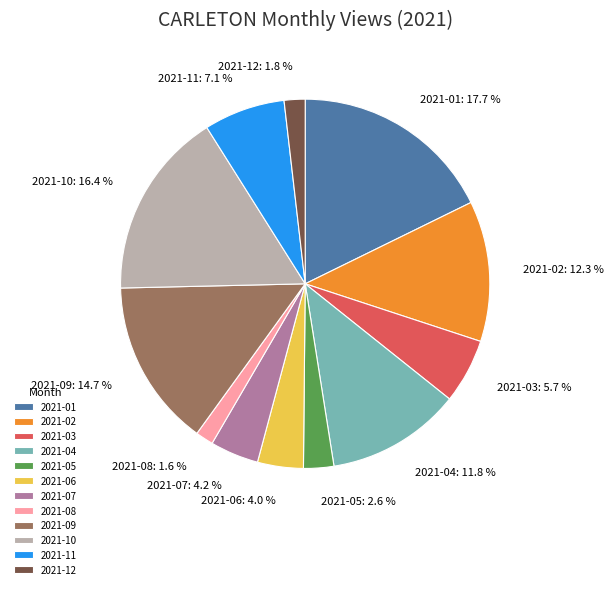

Which slice is the largest?

2021-01